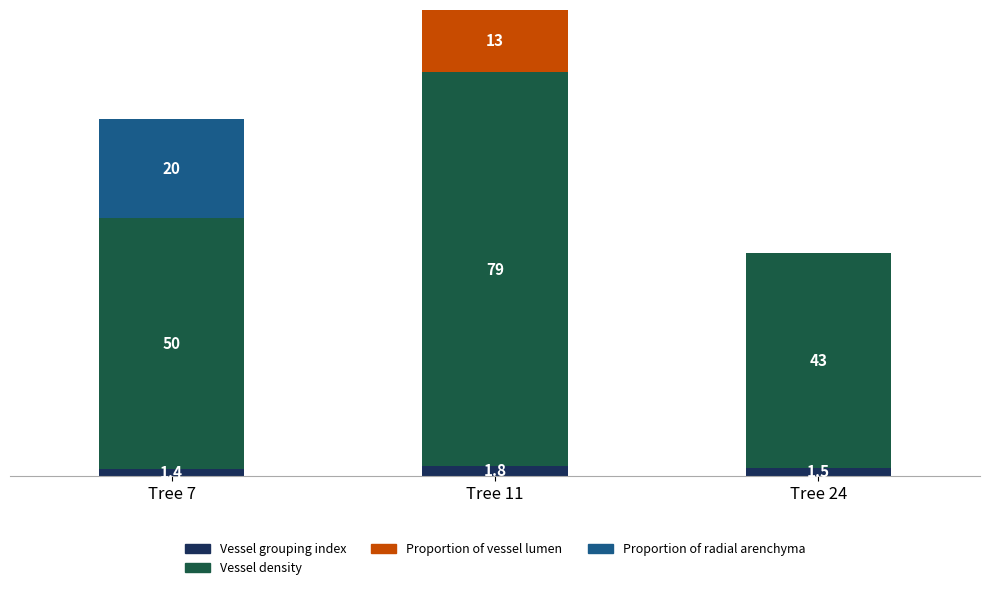

At which label is Vessel grouping index closest to 1?

Tree 7